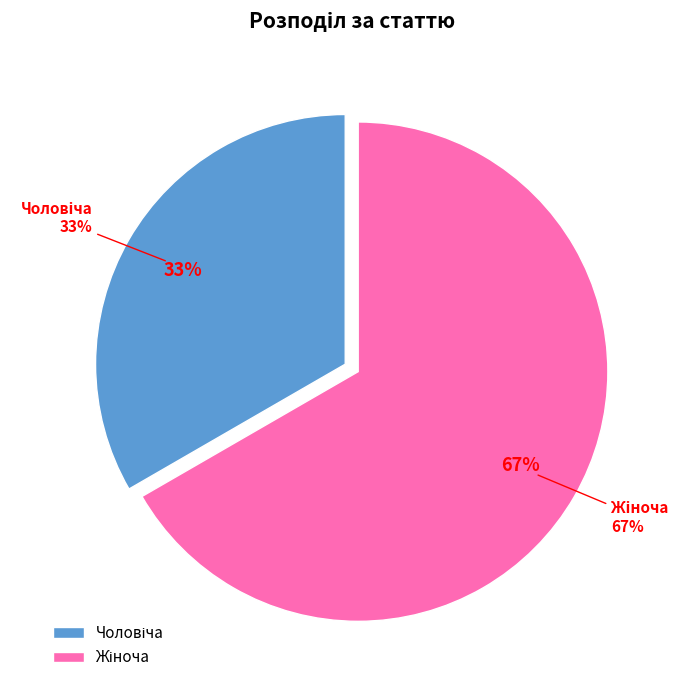

Which slice represents more than half of the pie?

Жіноча